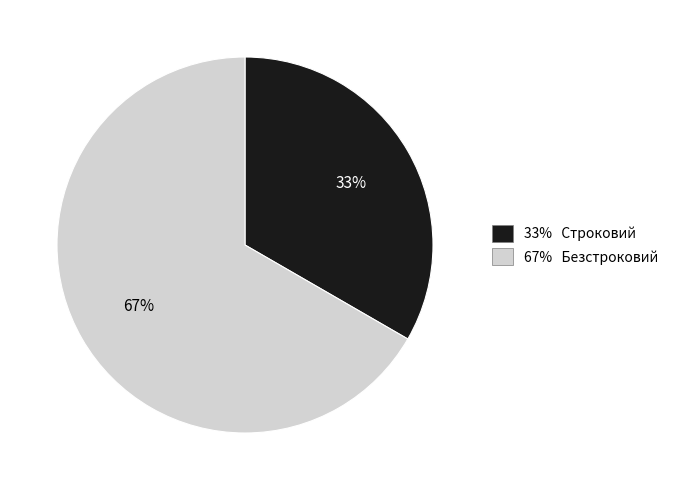

To the nearest percent, what is the average slice percentage?

50%